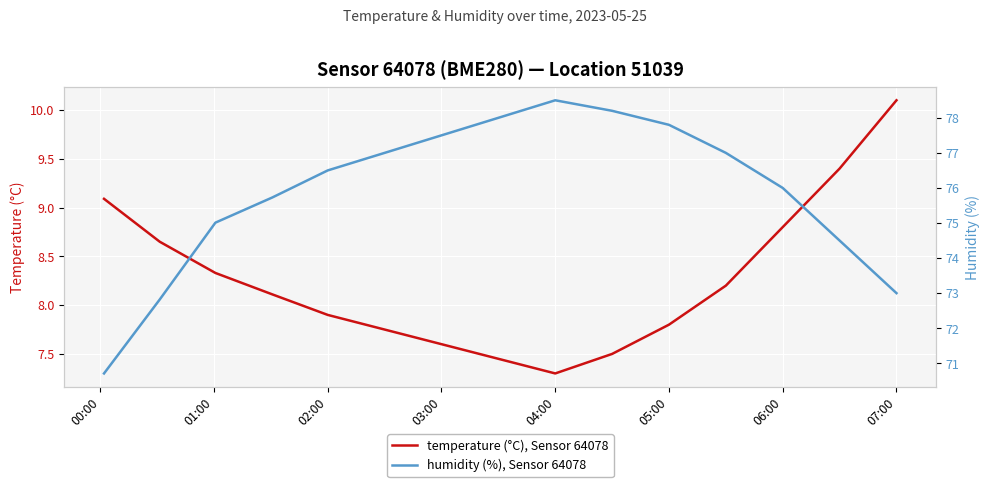

What is the lowest value of the temperature (°C), Sensor 64078 series?

7.3